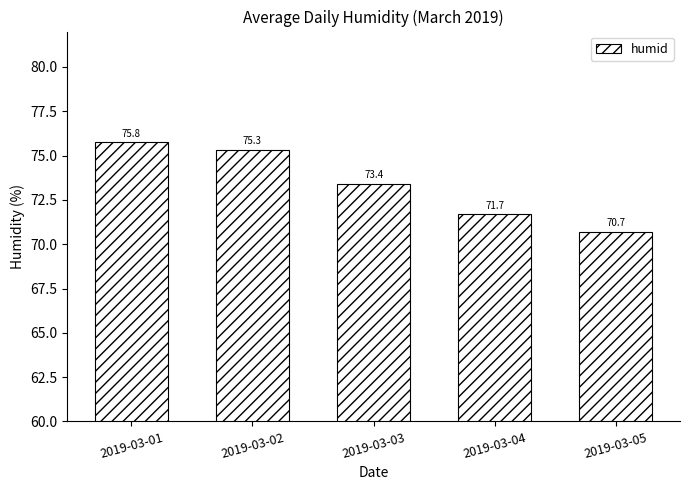

What is the value of the 5th bar from the left?

70.7